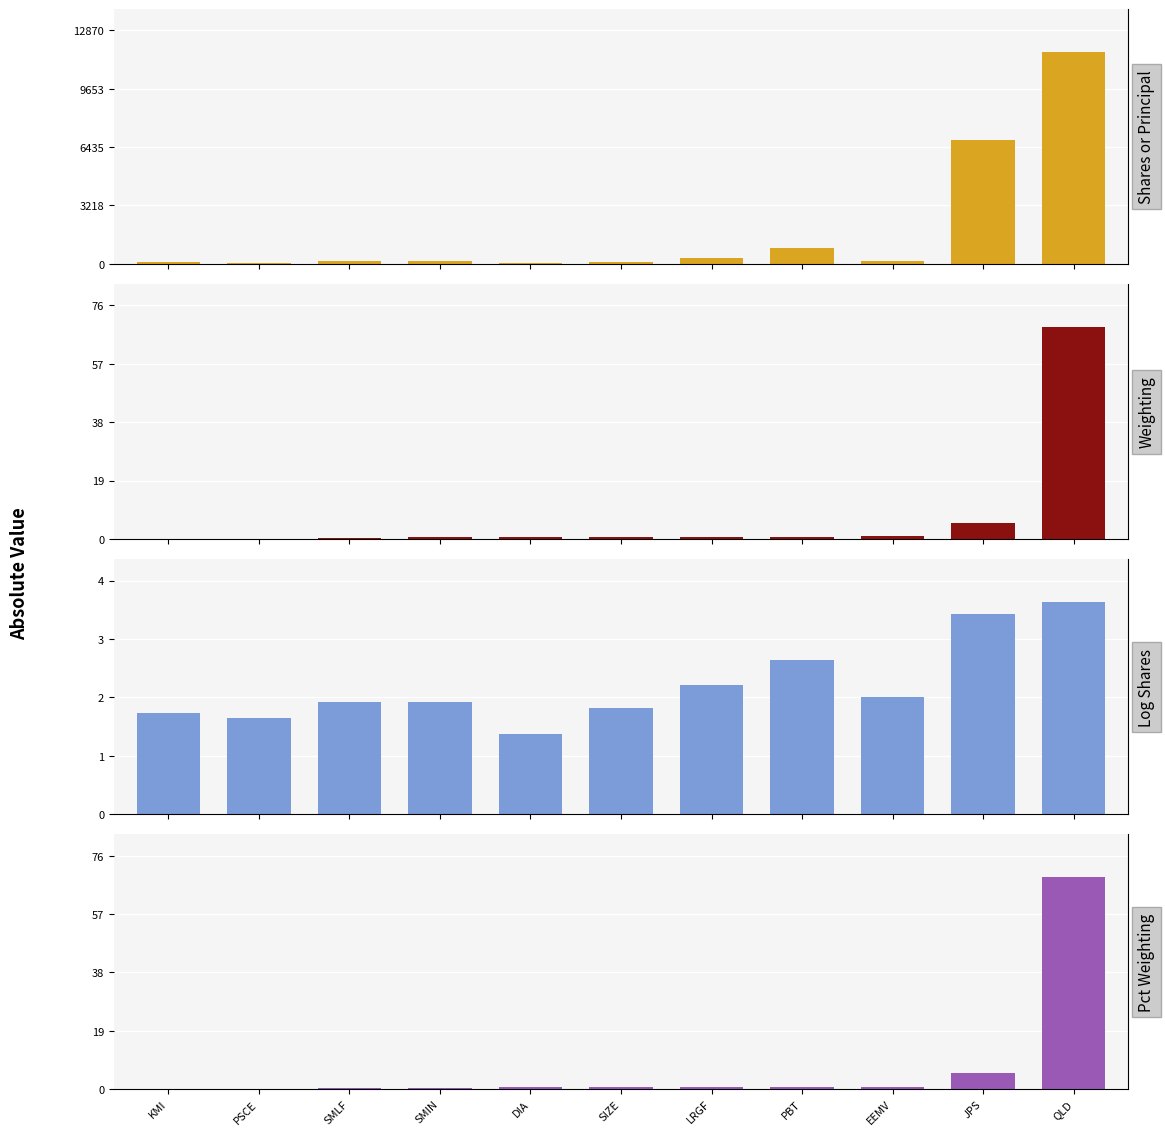

How many bars are there in total?

44